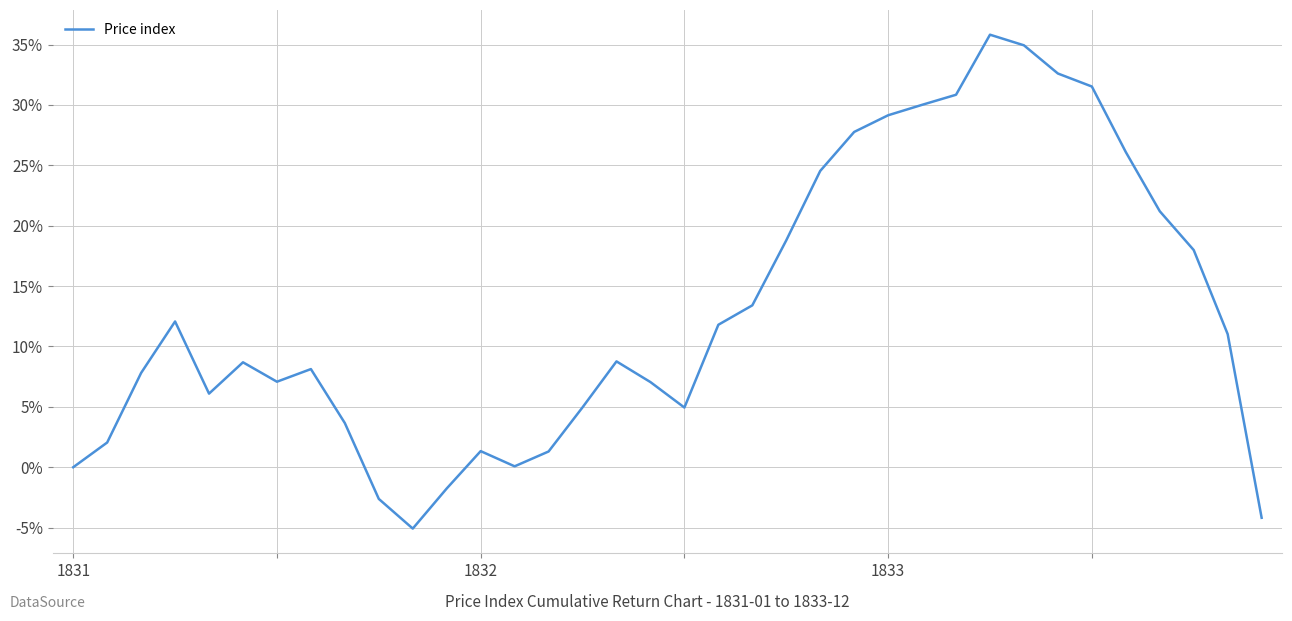

What is the minimum value shown in the chart?

-5.1